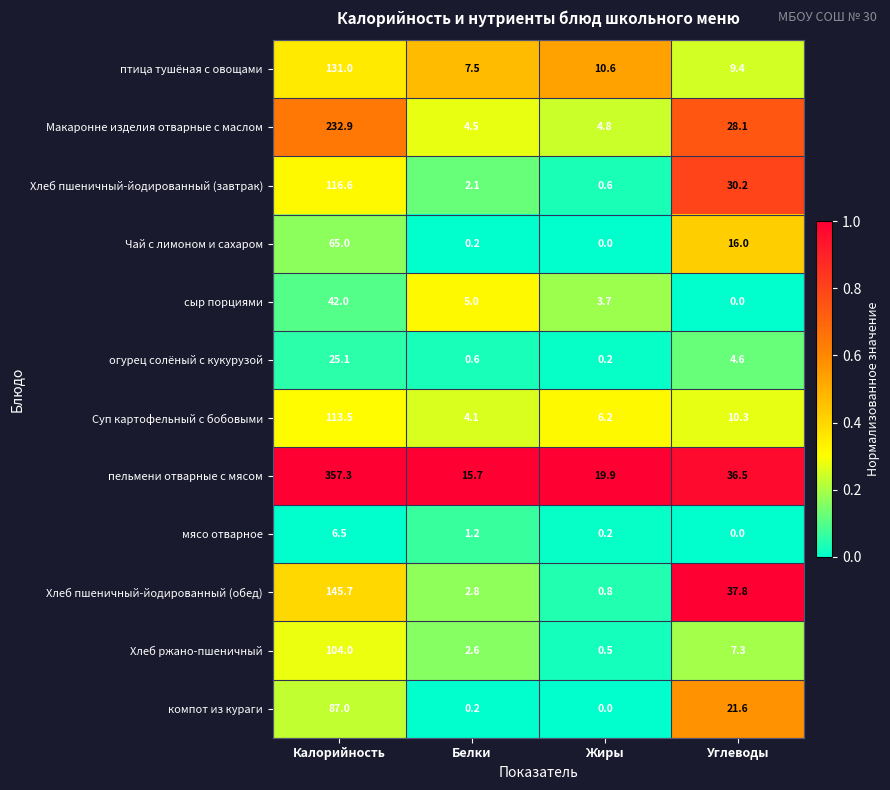

Where does the мясо отварное series first go above 1?

Калорийность